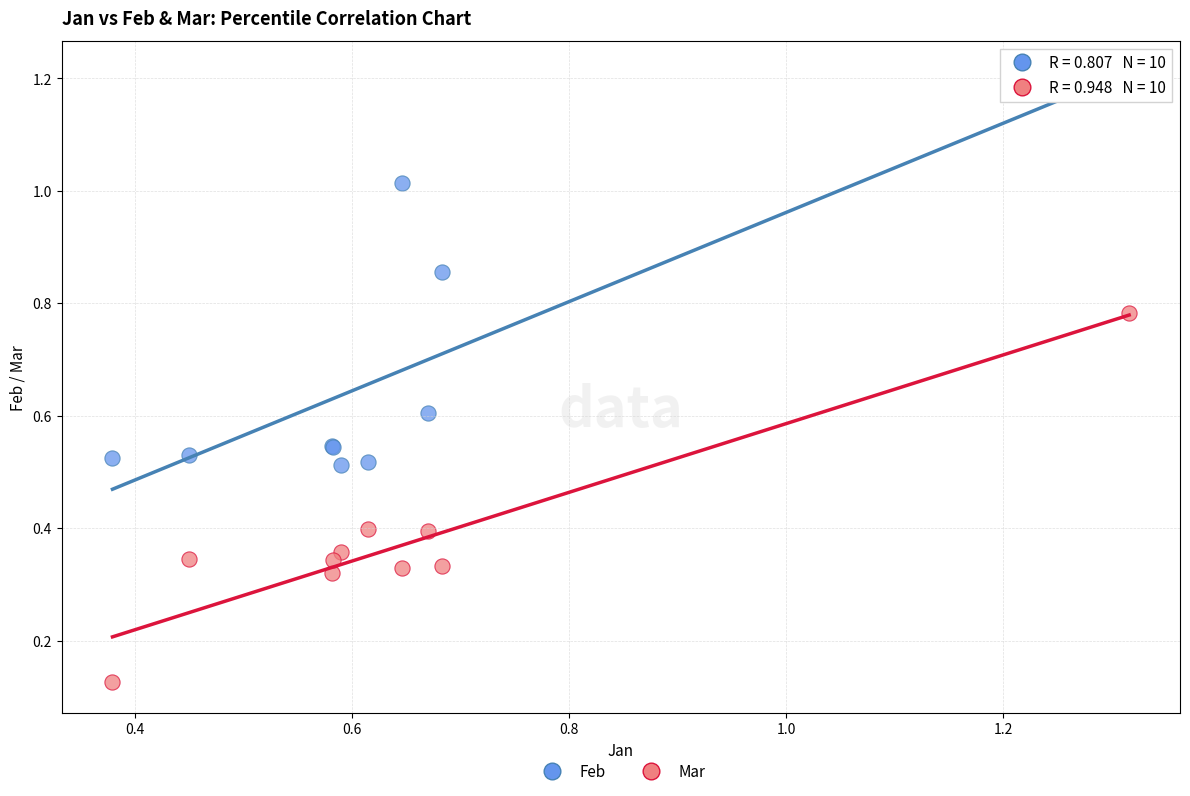

What are all the series names shown in the legend?

Feb, Mar